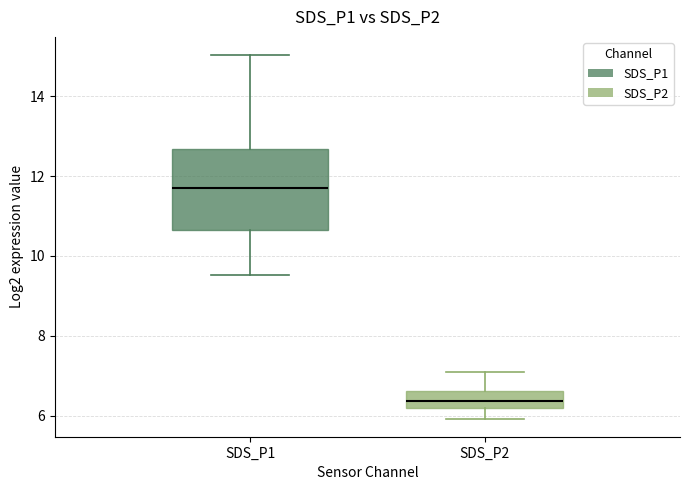

Reading left to right, read every box against the y-axis: the position of its median line, the range the box covers, and the ends of its whiskers. The values are not printed on the chart, so give them approximately, as read against the axis.

SDS_P1: median 11.8, box 10.6 to 12.6, whiskers 9.6 to 15.0
SDS_P2: median 6.4, box 6.2 to 6.6, whiskers 6.0 to 7.2